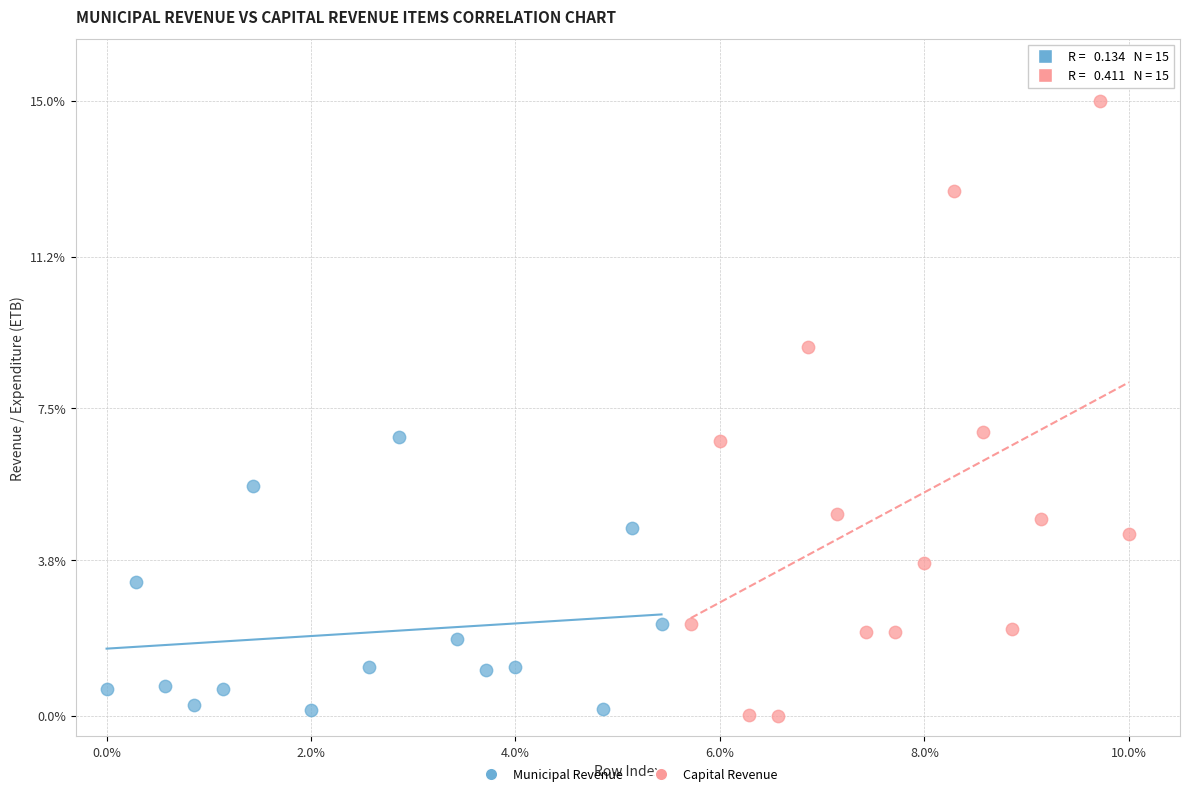

Which series has the largest Y range (max minus min)?

Capital Revenue